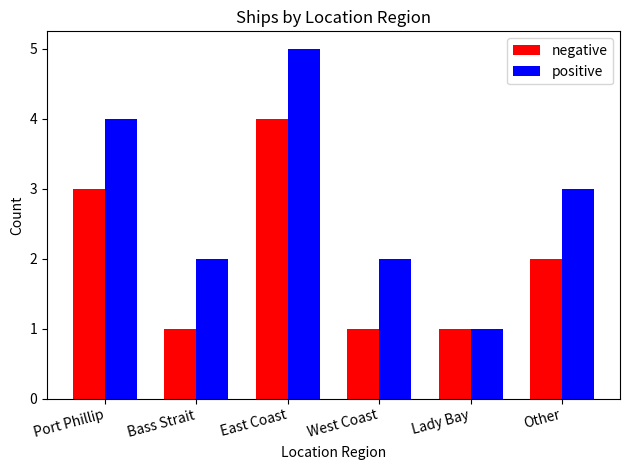

How many data points does each series have?

6